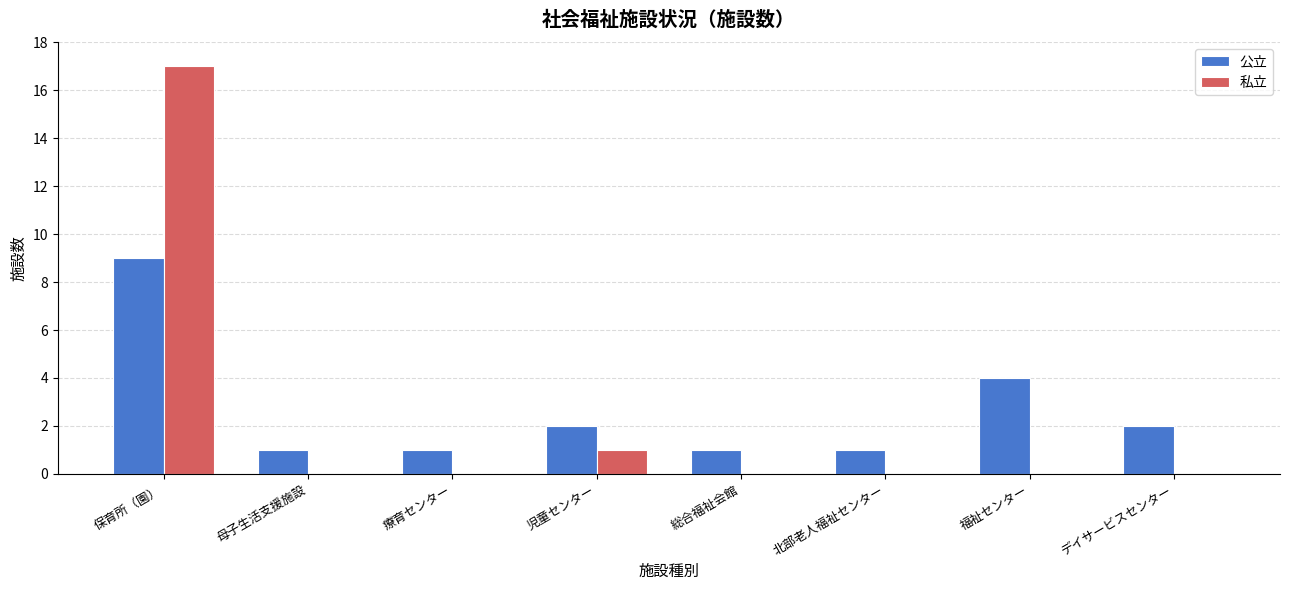

Is the value of 公立 at デイサービスセンター greater than the value of 私立 at 北部老人福祉センター?

Yes